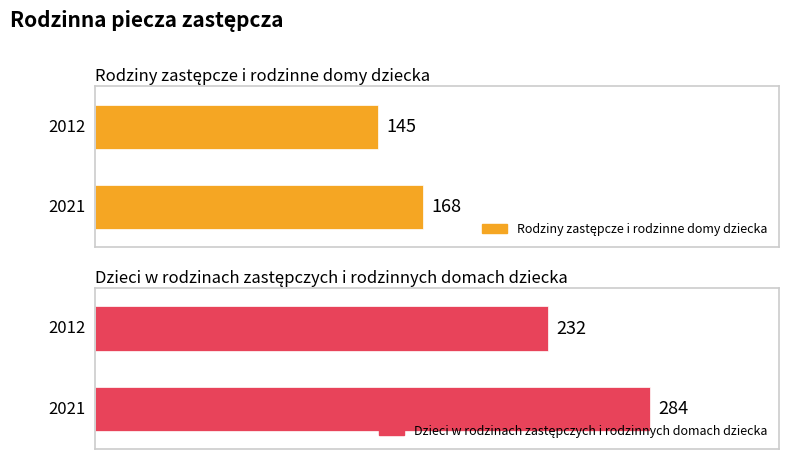

Between 2021 and 2012, which is larger?

2021